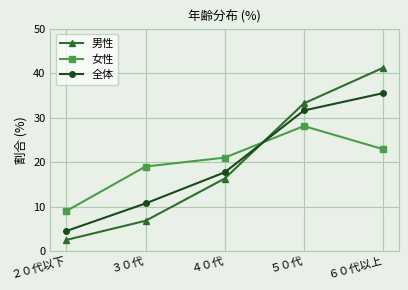

Is the value of 全体 at ６０代以上 greater than the value of 女性 at ３０代?

Yes